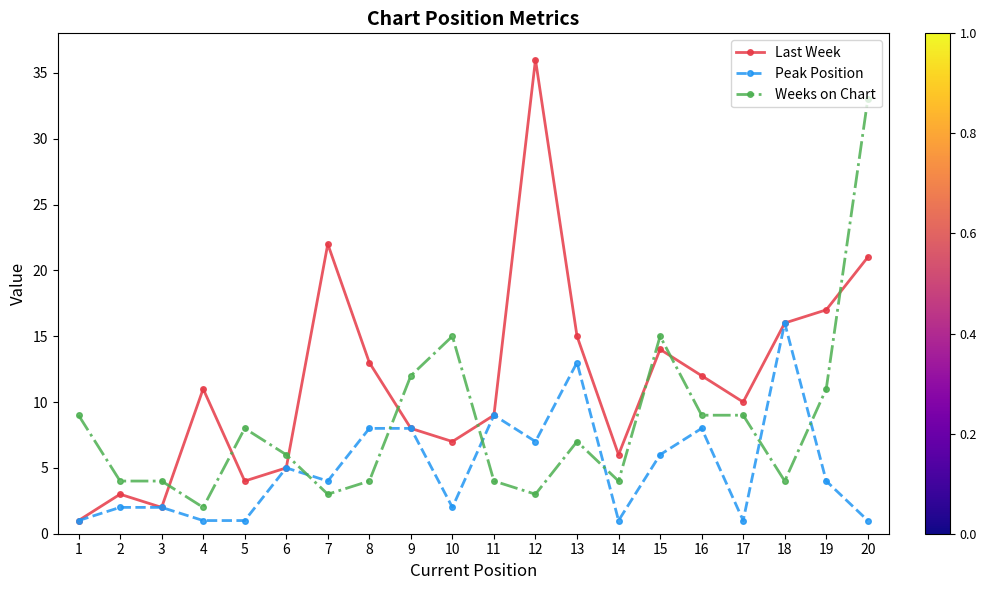

Which series changed the most between 2 and 4?

Last Week